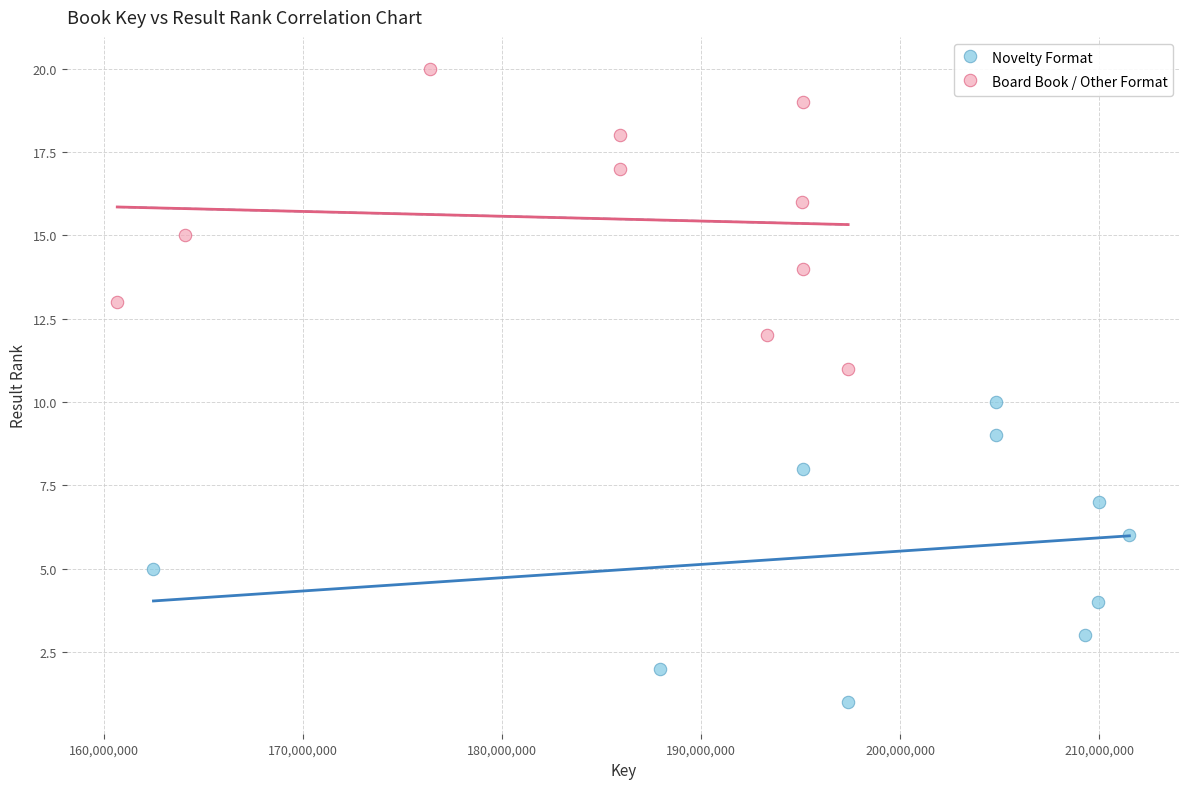

Which series reaches the minimum Y coordinate?

Novelty Format